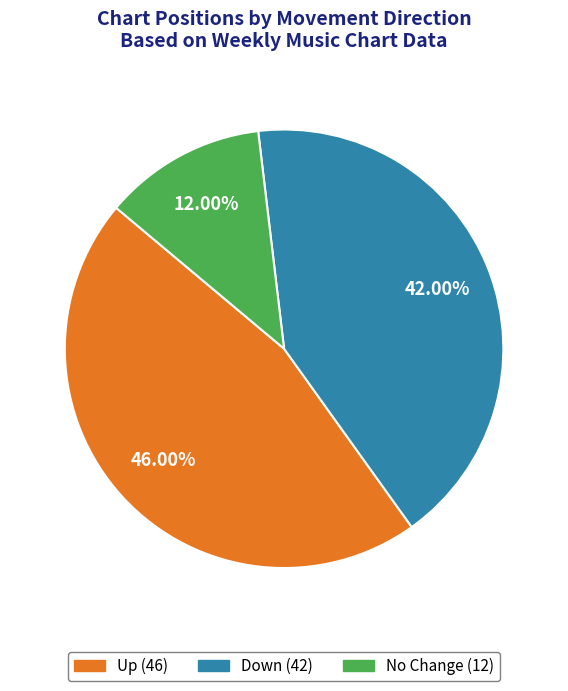

How many segments does this pie chart have?

3